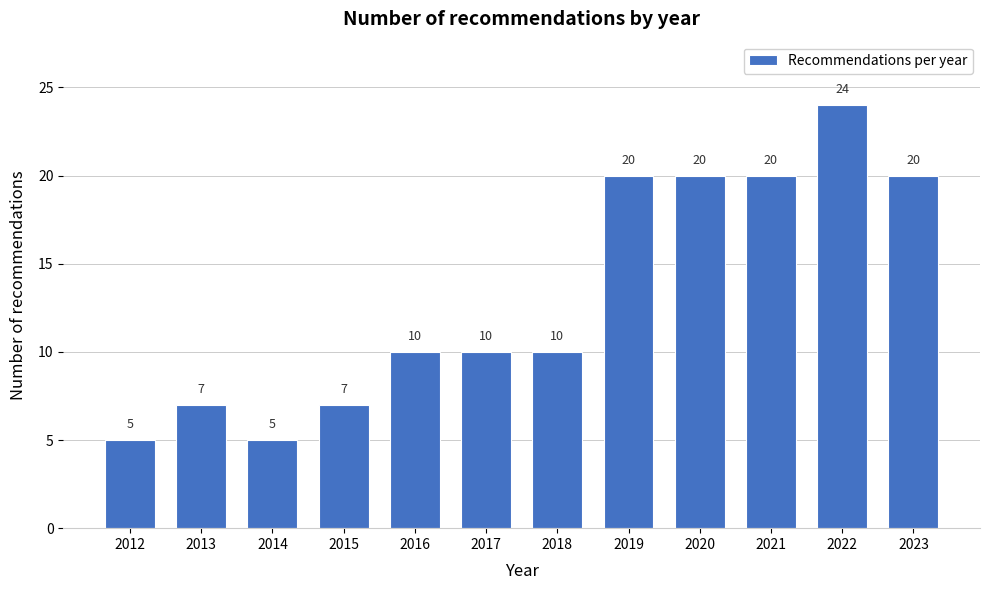

Reading left to right, extract all data points from this chart.

2012=5	2013=7	2014=5	2015=7	2016=10	2017=10	2018=10	2019=20	2020=20	2021=20	2022=24	2023=20